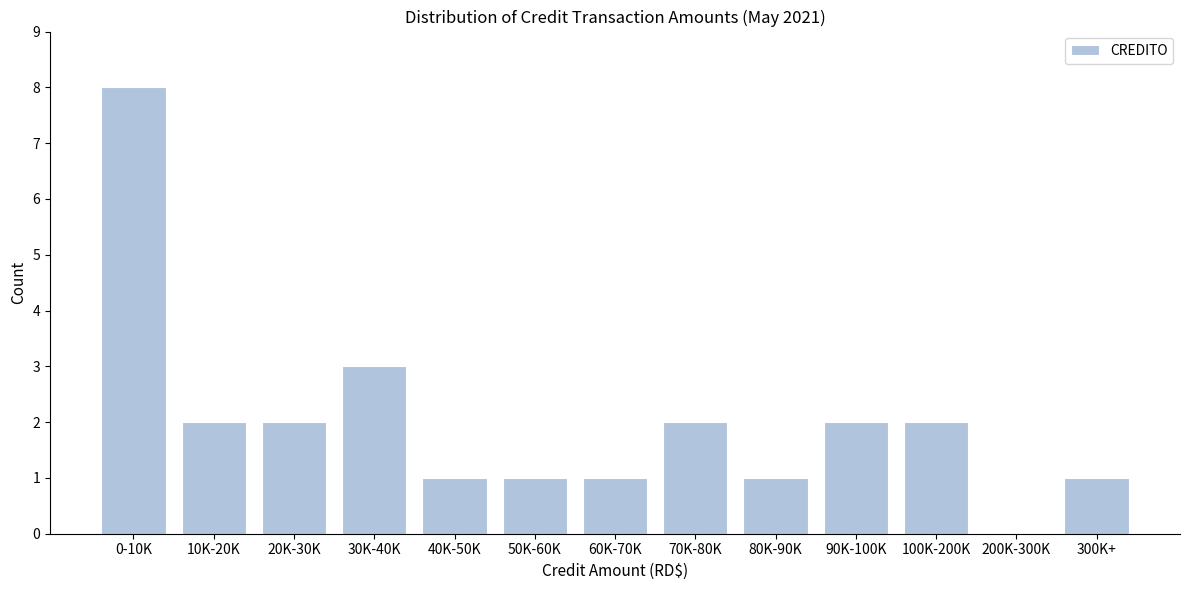

Reading right to left, list all the values displayed in this chart.

300K+=1	200K-300K=0	100K-200K=2	90K-100K=2	80K-90K=1	70K-80K=2	60K-70K=1	50K-60K=1	40K-50K=1	30K-40K=3	20K-30K=2	10K-20K=2	0-10K=8